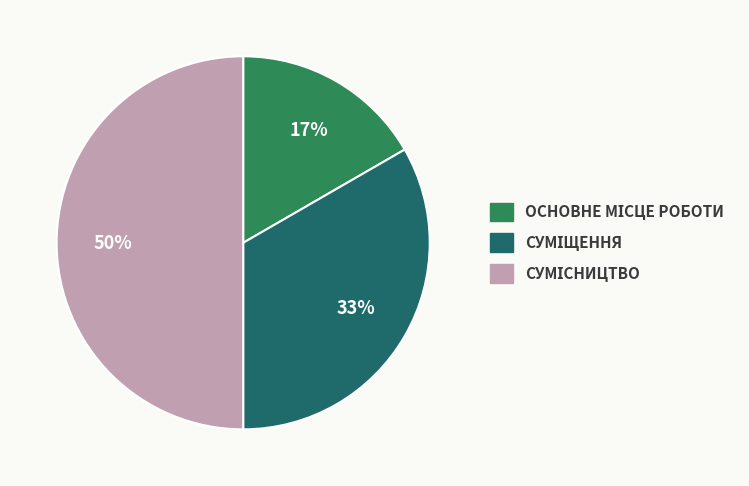

To the nearest percent, what is the average slice percentage?

33%